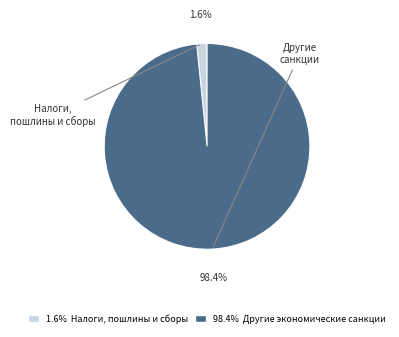

Is 1.6% Налоги, пошлины и сборы the majority of the pie?

No